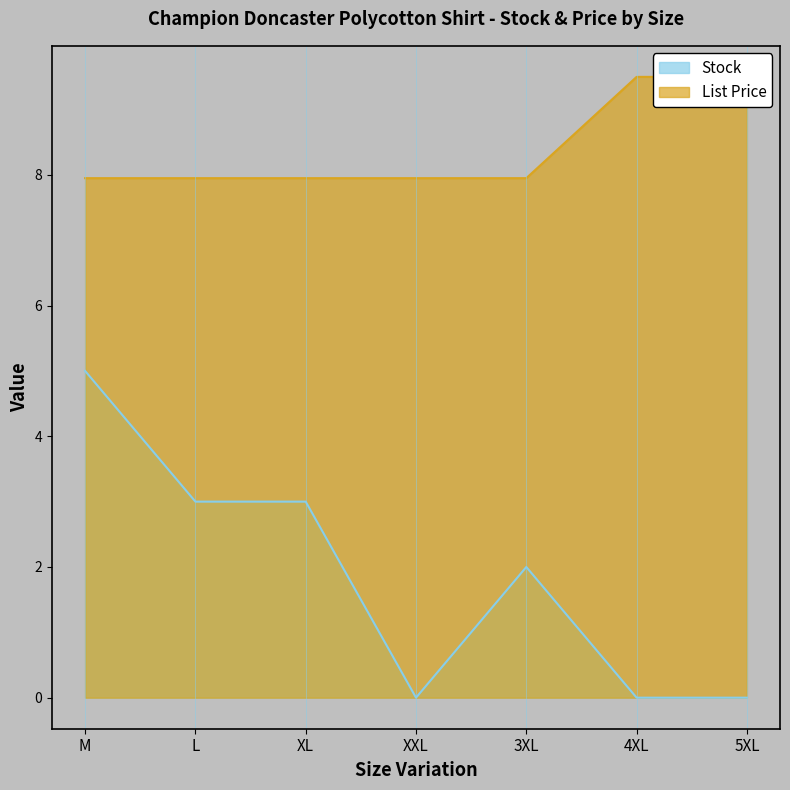

True or false: Stock has more than 0 points higher than both neighbors.

True